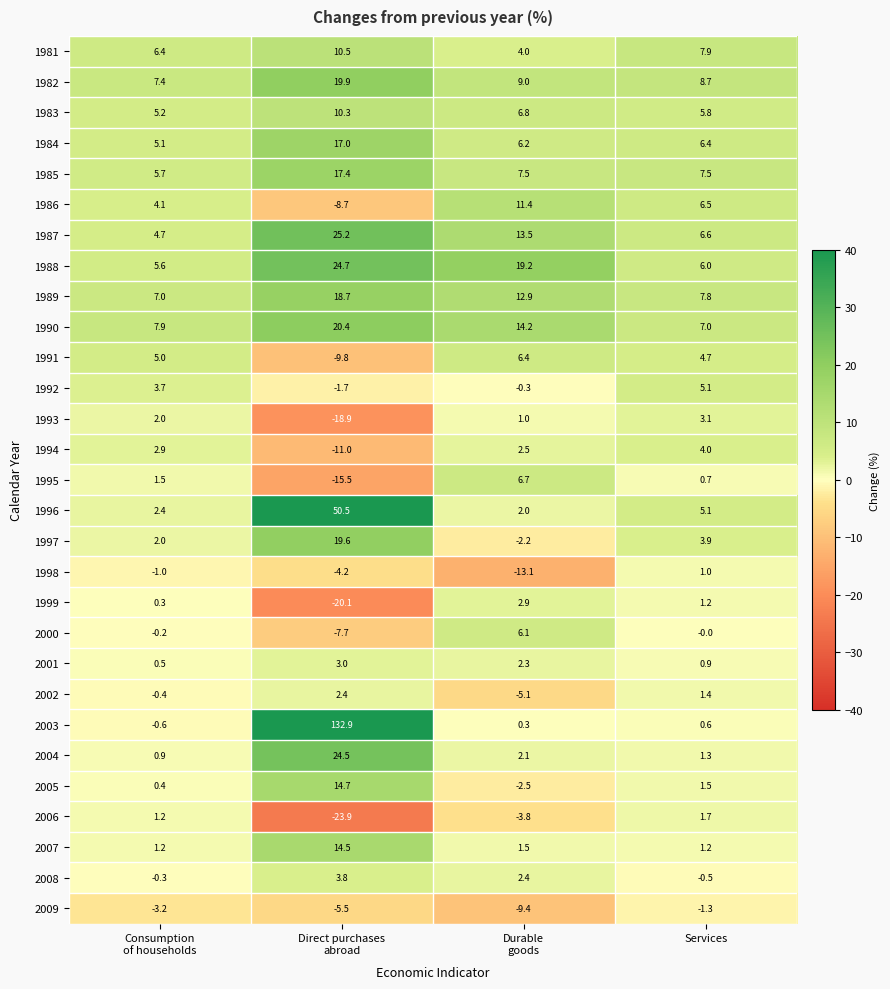

Which series has the largest range (max minus min)?

2003